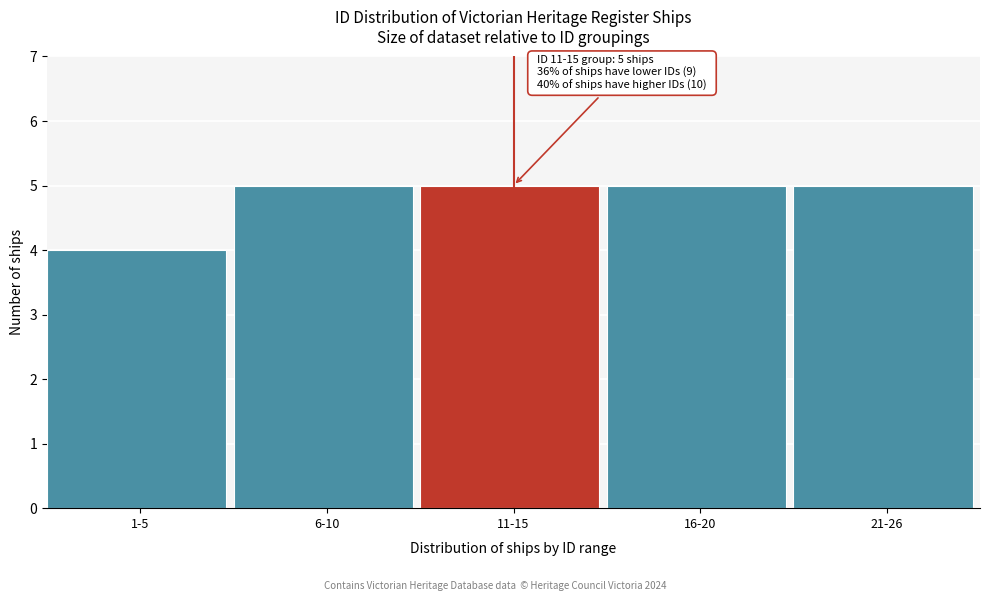

Reading right to left, extract all data points from this chart.

21-26=5	16-20=5	11-15=5	6-10=5	1-5=4